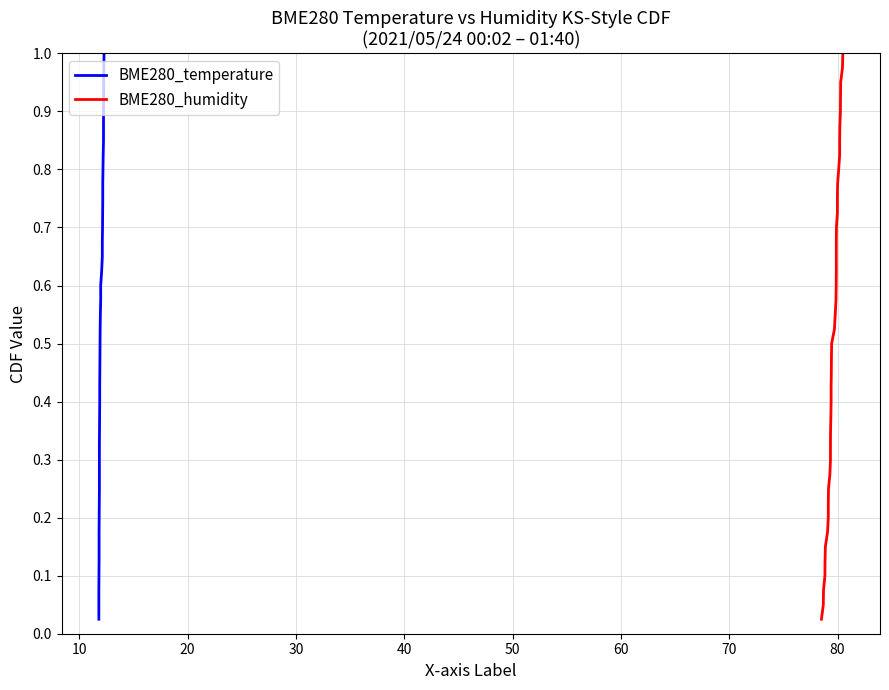

True or false: BME280_temperature and BME280_humidity cross at least once.

False